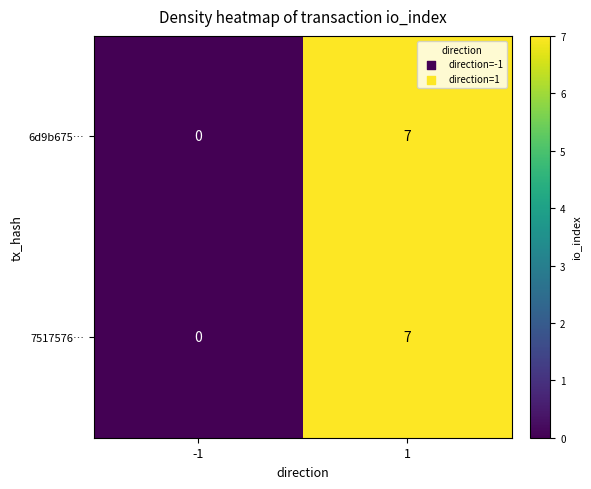

Reading left to right, transcribe all the data shown in this chart.

6d9b675…: -1=0	1=7
7517576…: -1=0	1=7